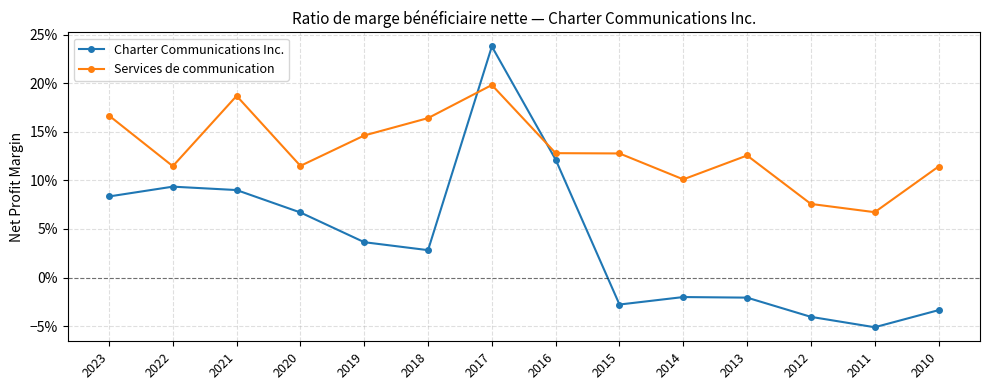

Is the value of Services de communication at 2014 greater than the value of Charter Communications Inc. at 2017?

No